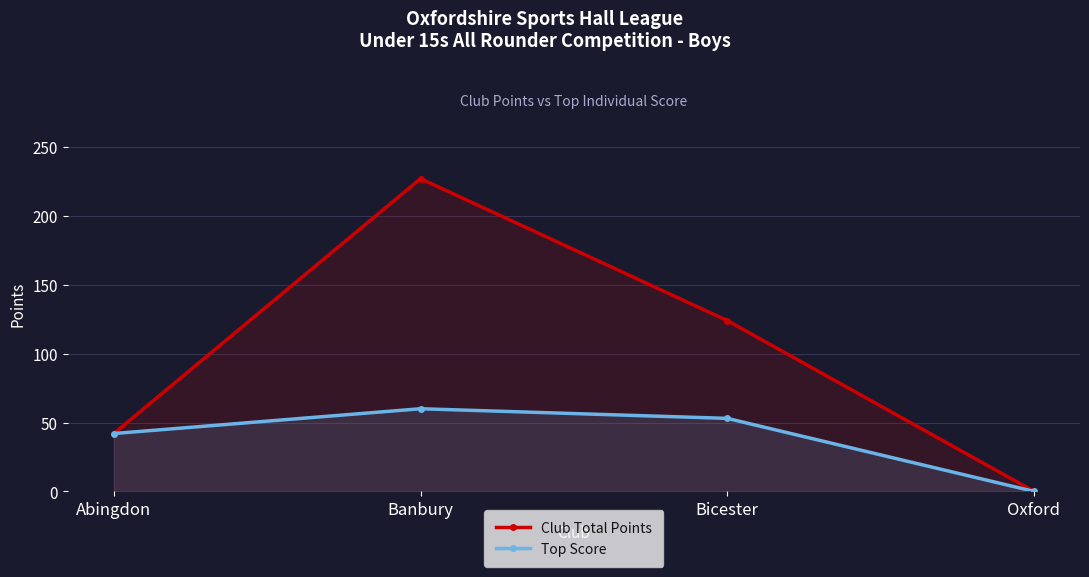

Which series changed the most between Abingdon and Oxford?

Club Total Points